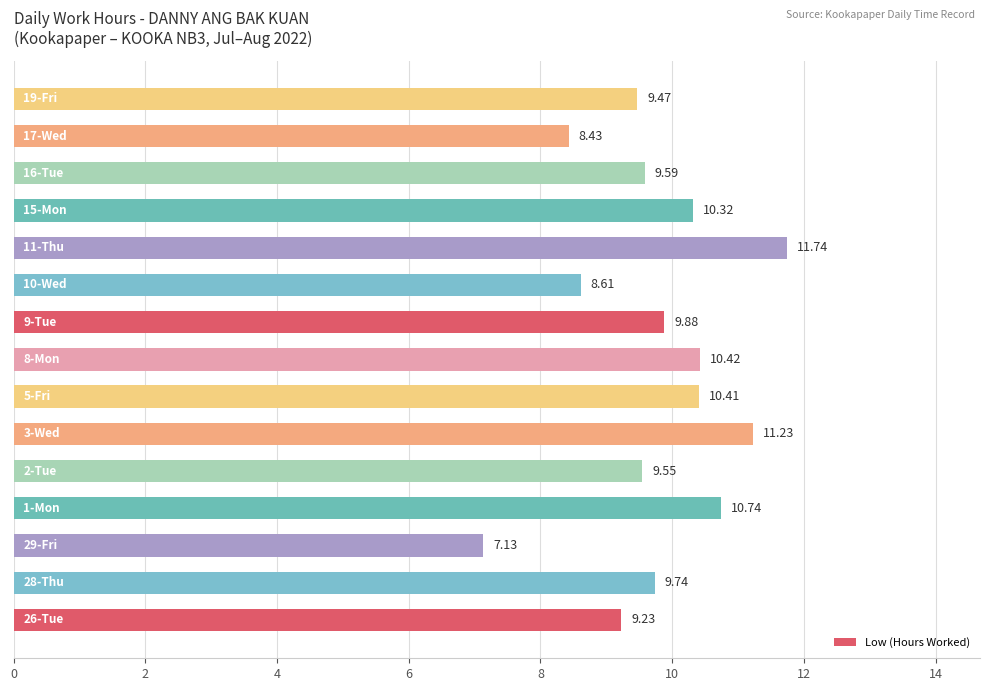

How many values are below 9?

3